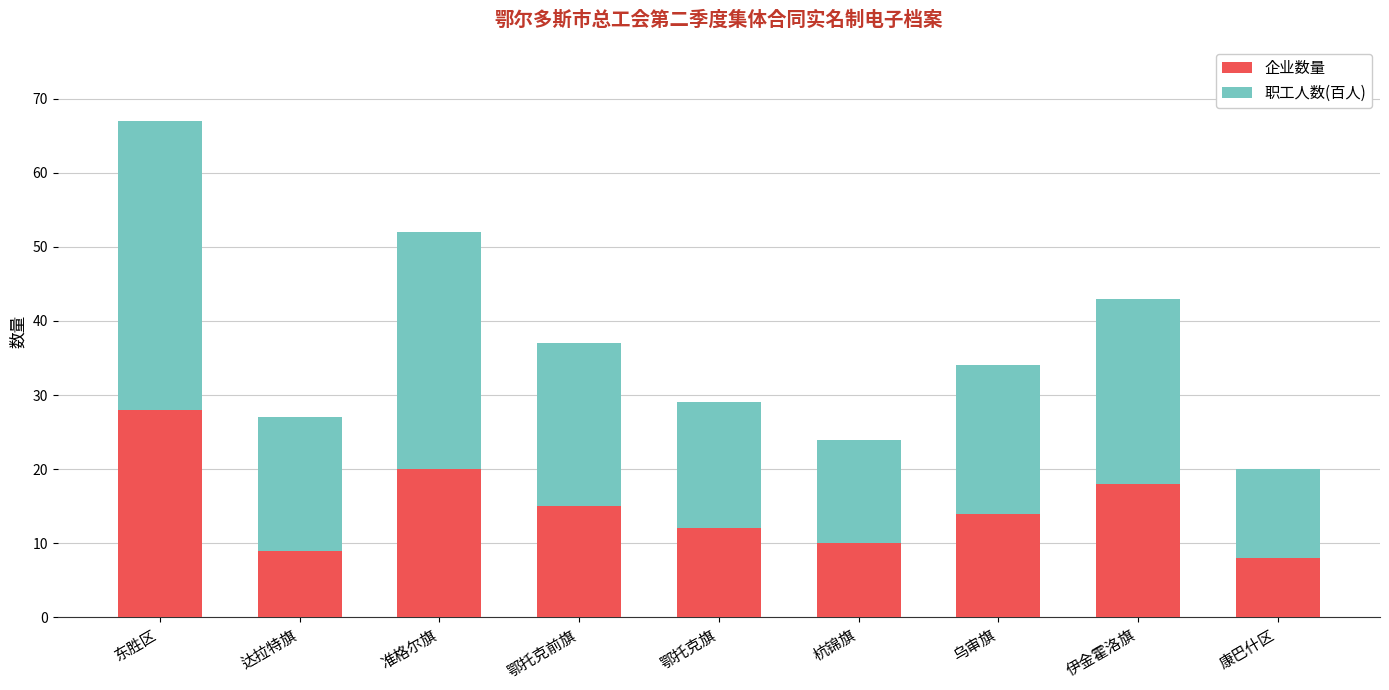

True or false: 企业数量 has a value of 5 at 鄂托克旗.

False